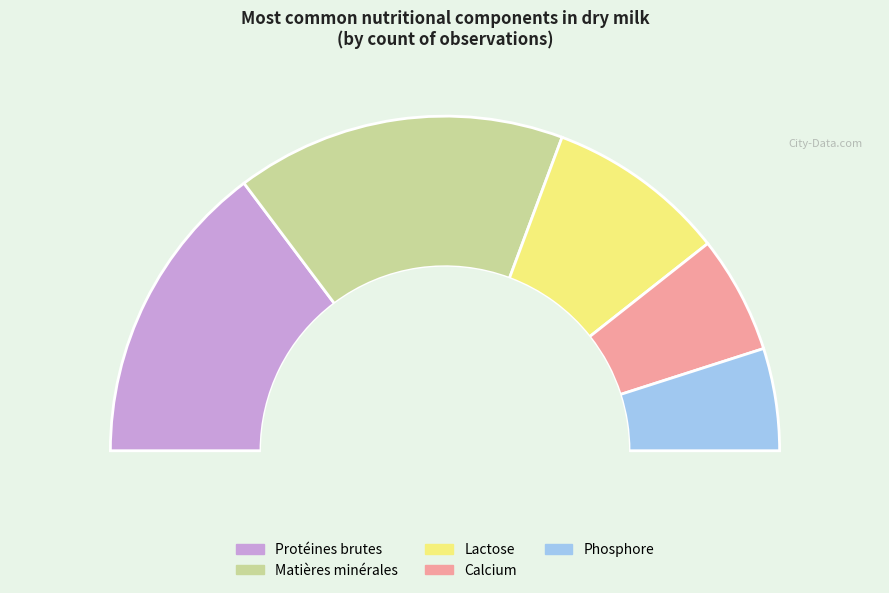

To the nearest percent, what is the difference between the largest and smallest slice percentages?

22%